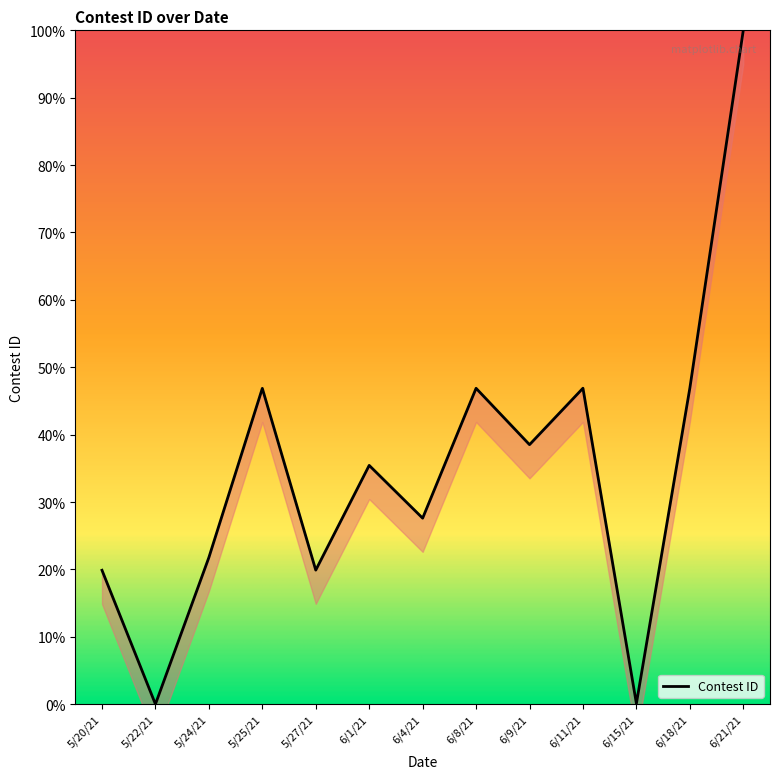

Does the chart have visible grid lines?

No